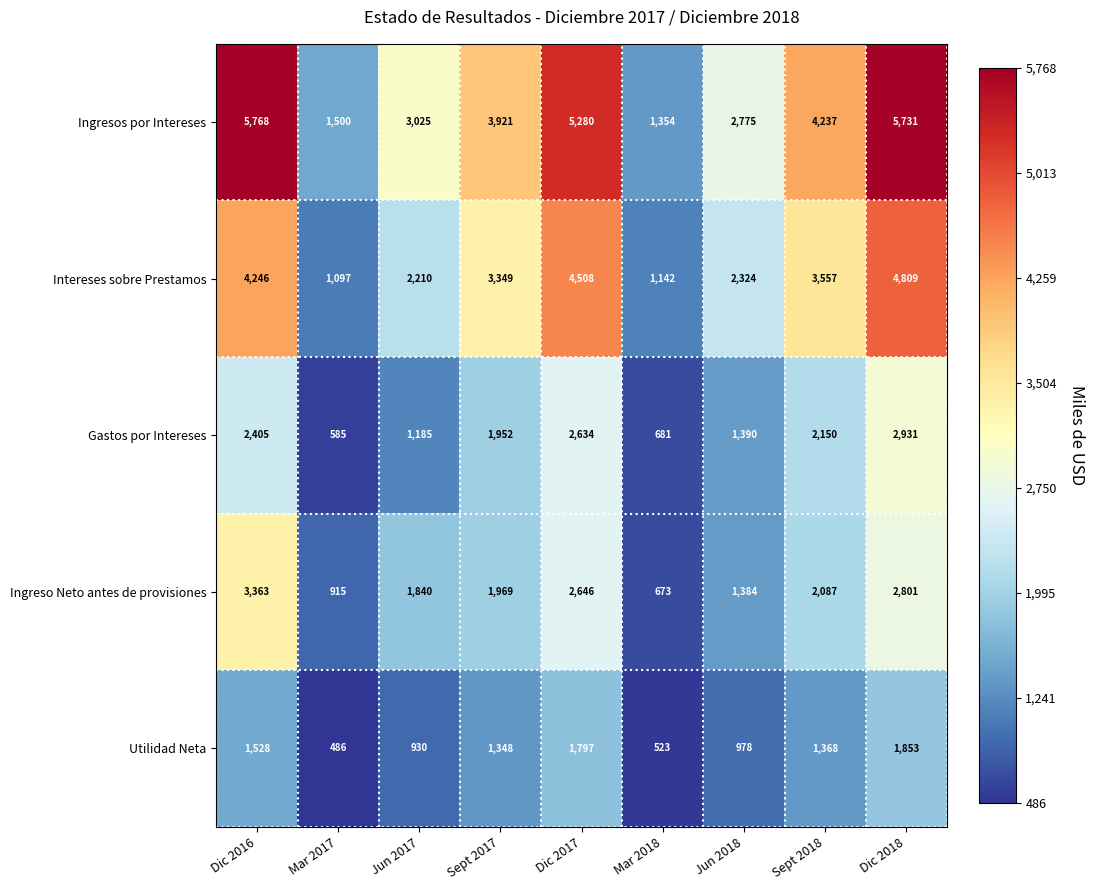

What is the difference between the second highest and second lowest values in the Ingreso Neto antes de provisiones series?

1886